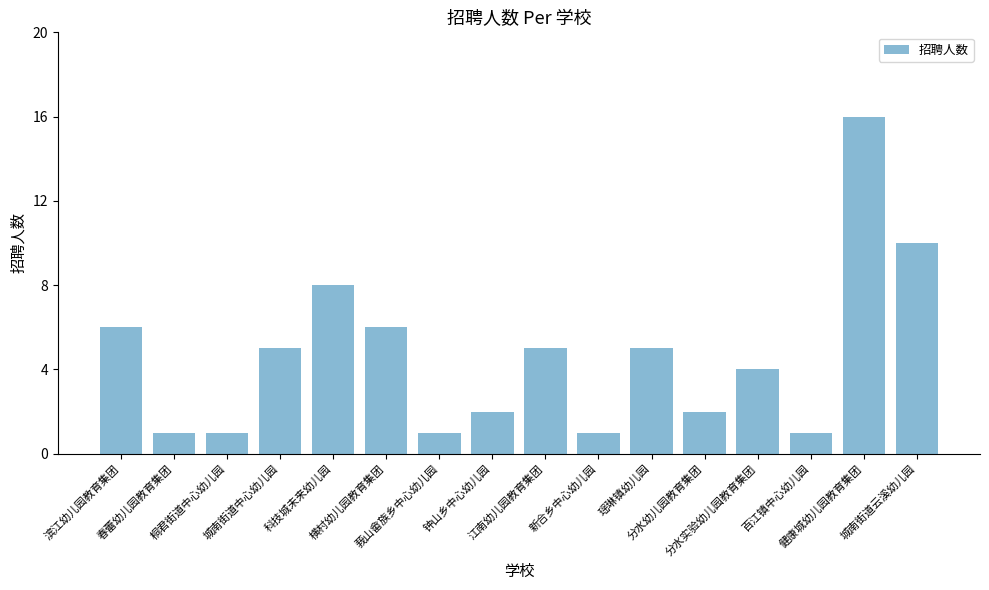

What is the label of the 1st bar from the right?

城南街道云溪幼儿园